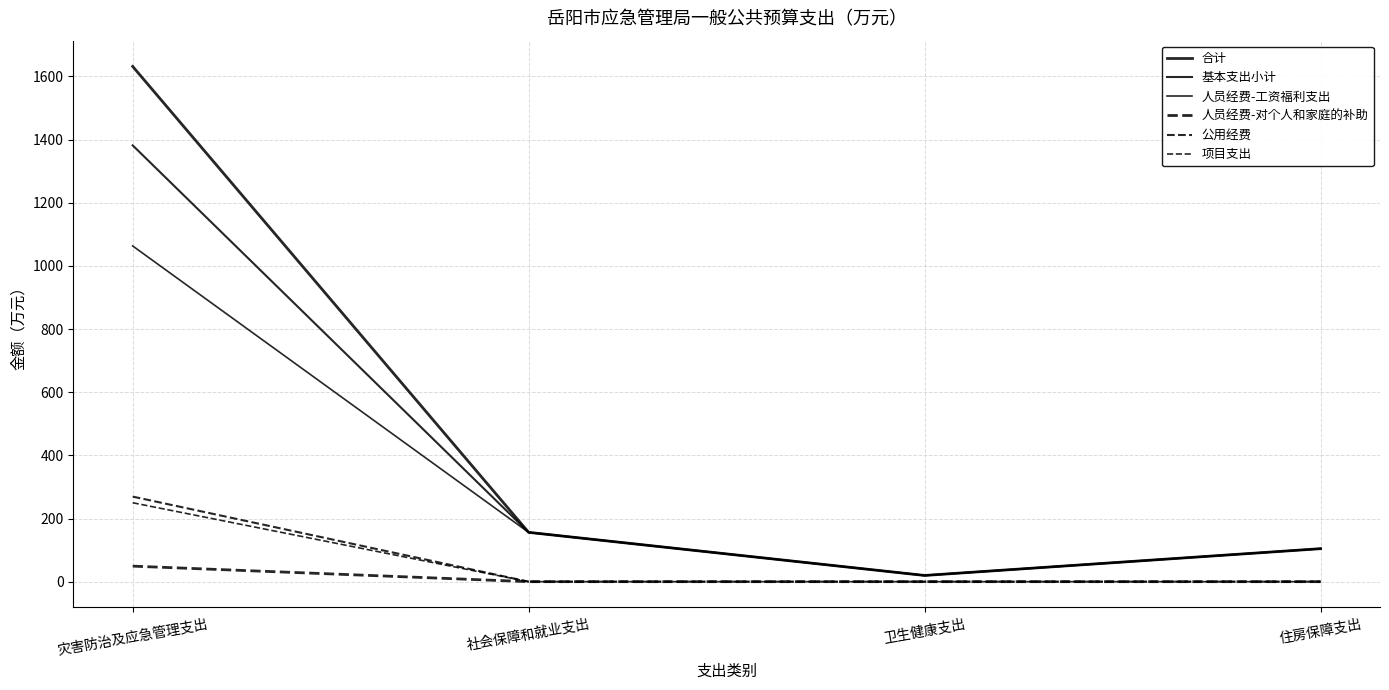

True or false: 合计 and 基本支出小计 cross at least once.

False